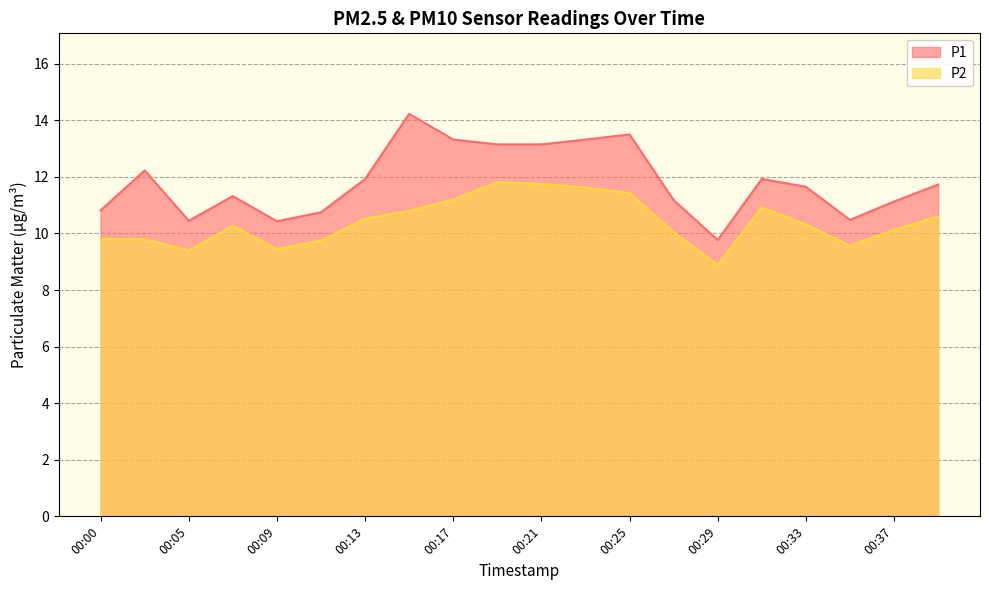

At which label does P2 first exceed 10?

00:07